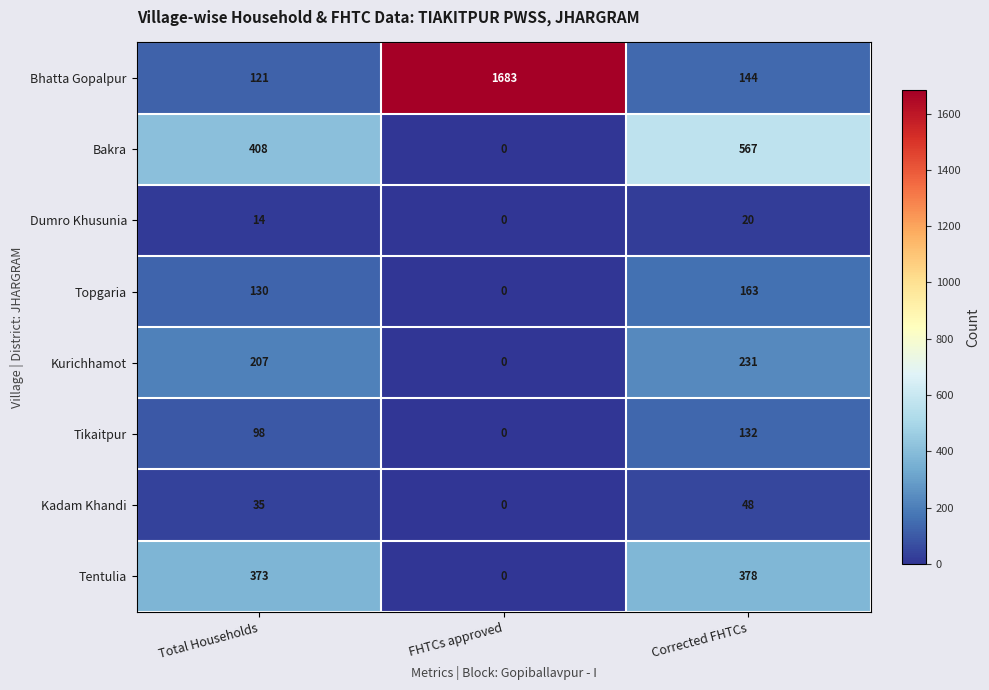

Is it true that Topgaria equals 163 at Corrected FHTCs?

True